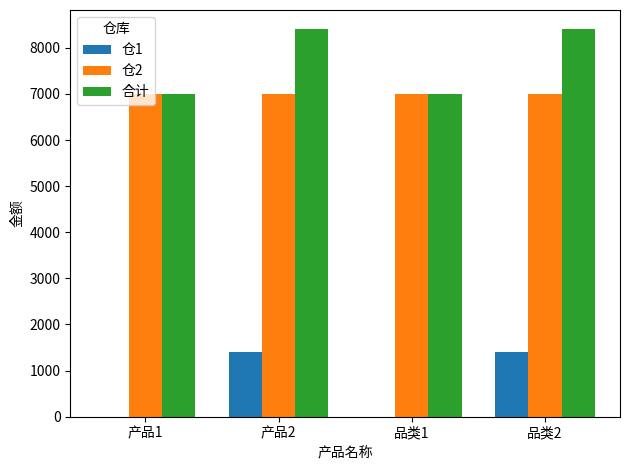

The 合计 series shows 7000.0 at 品类1. True or false?

True